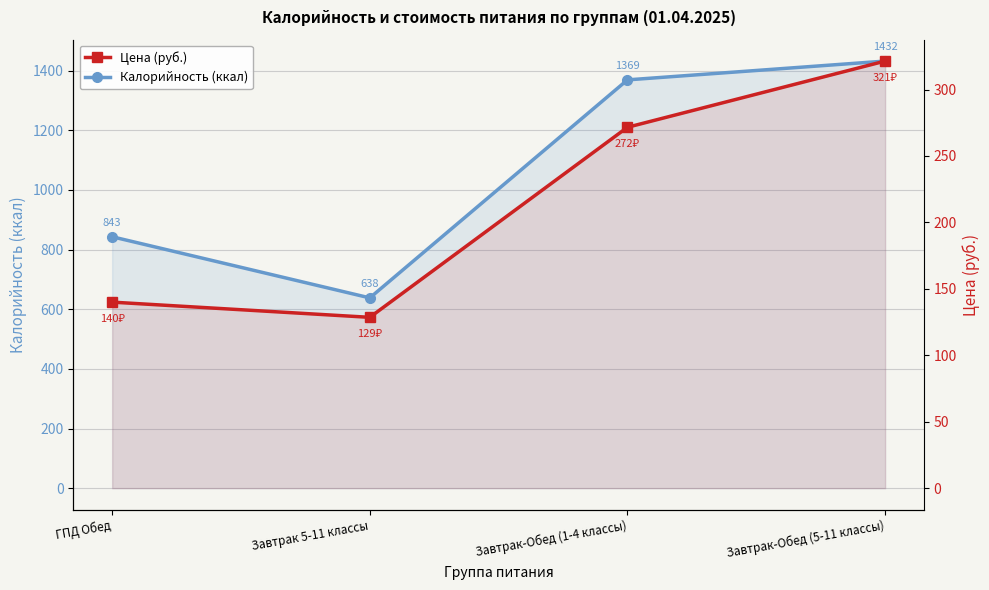

Rank the series by their average value, from lowest to highest.

Цена (руб.), Калорийность (ккал)